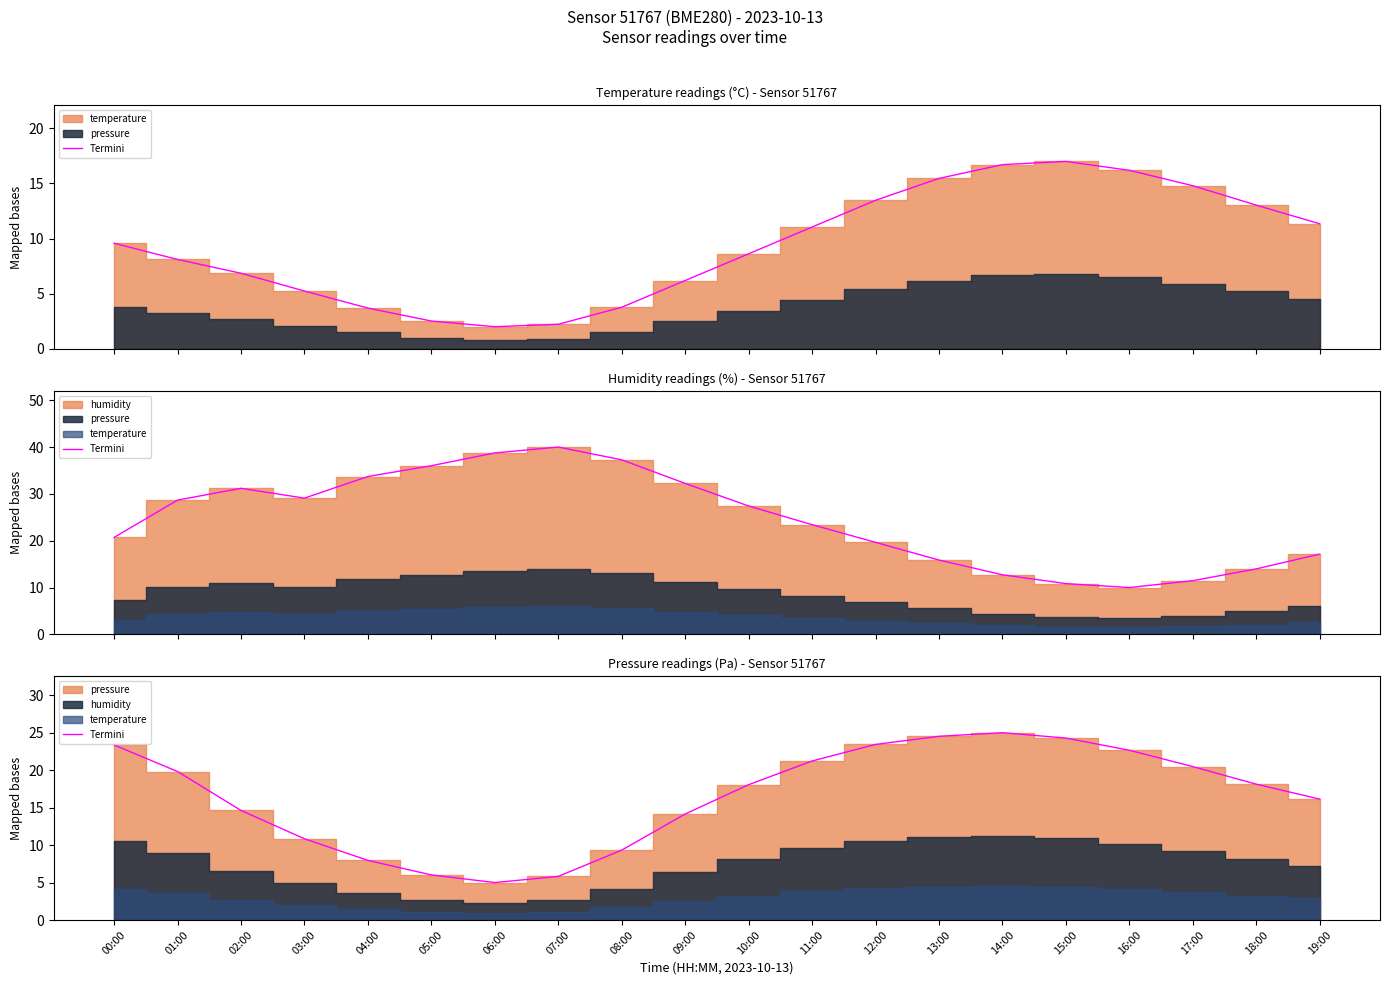

How many values are below 18?

9